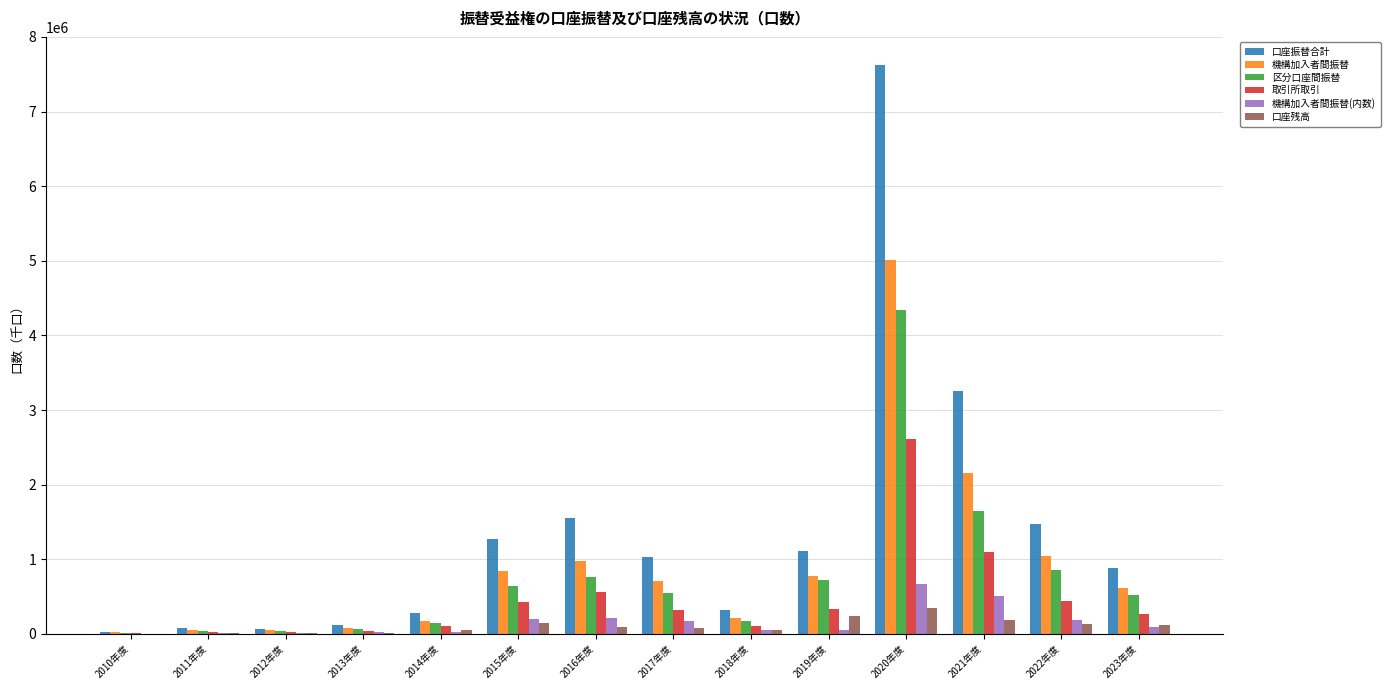

At which label does 区分口座間振替 reach its peak?

2020年度